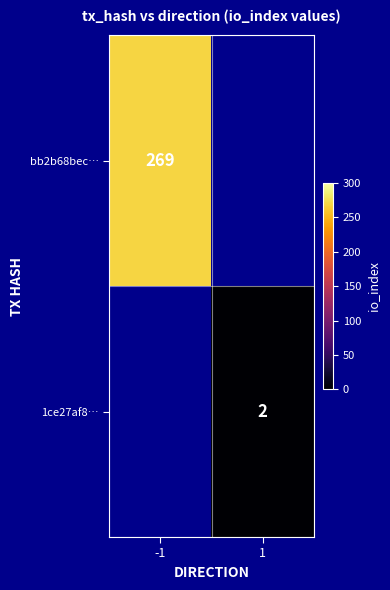

True or false: bb2b68bec… has a value of 116 at -1.

False